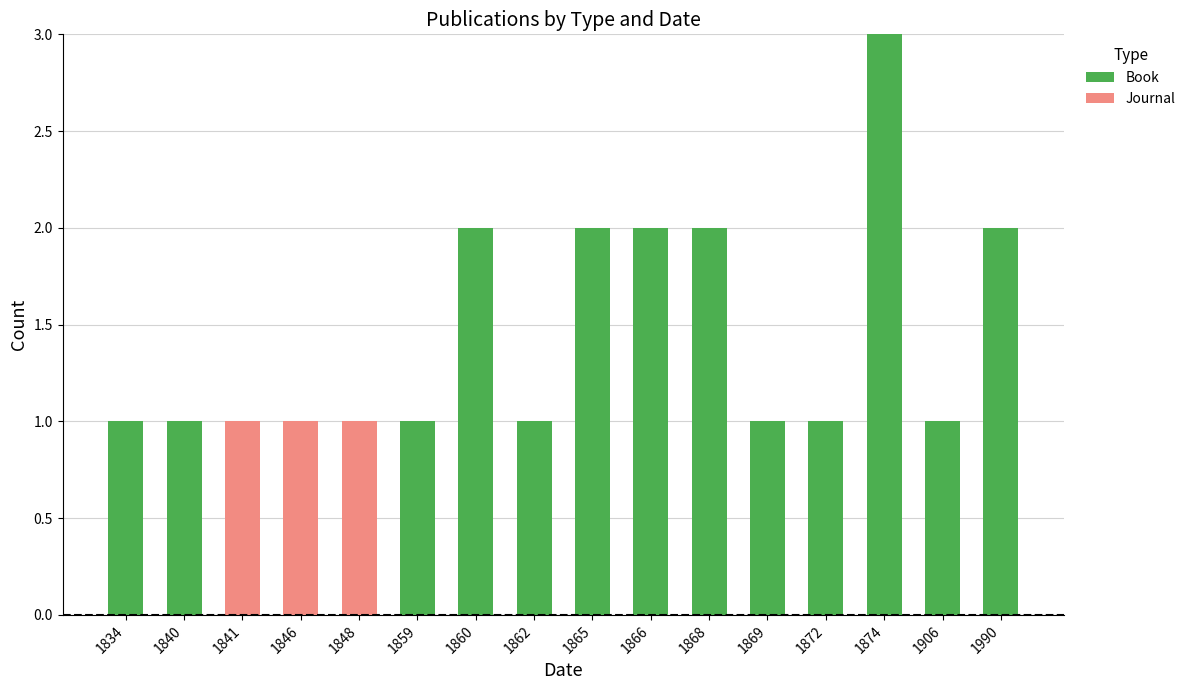

What is the sum of the Book values at 1865 and 1869?

3